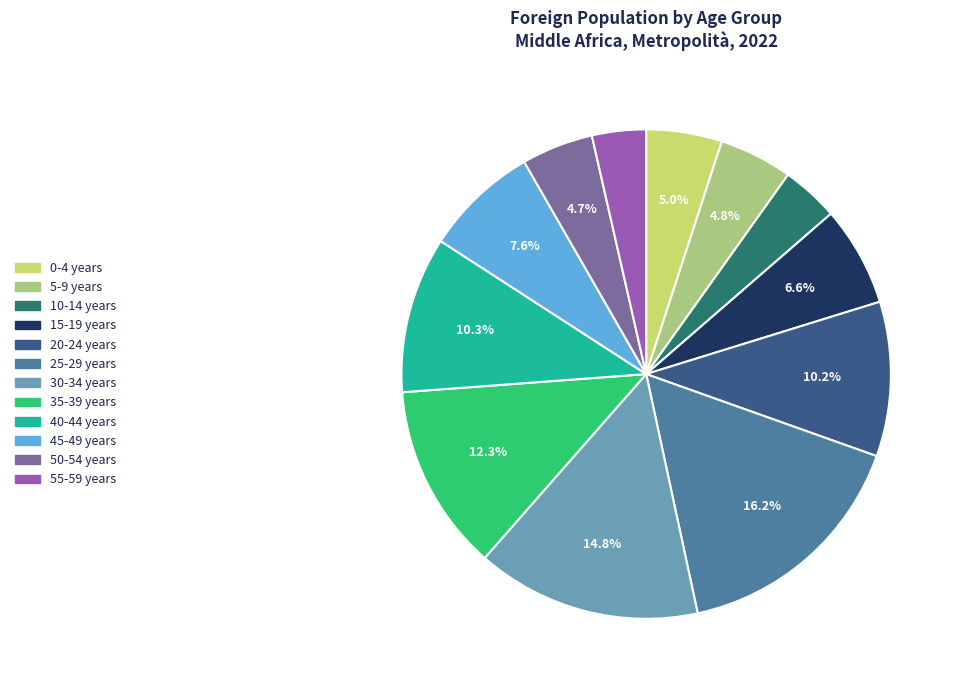

How many segments does this pie chart have?

12